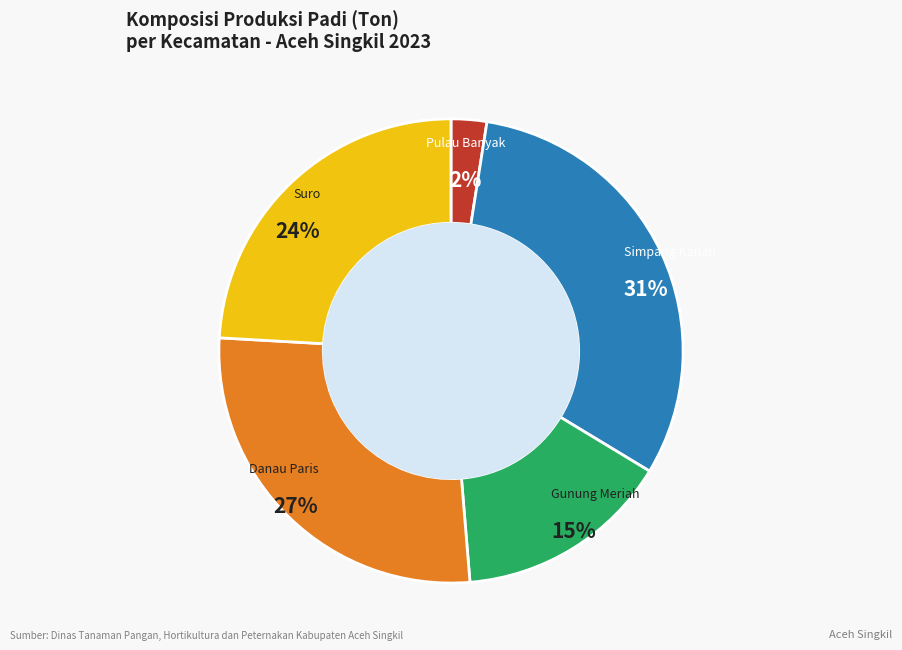

To the nearest percent, what percentage of the pie is Pulau Banyak?

2%